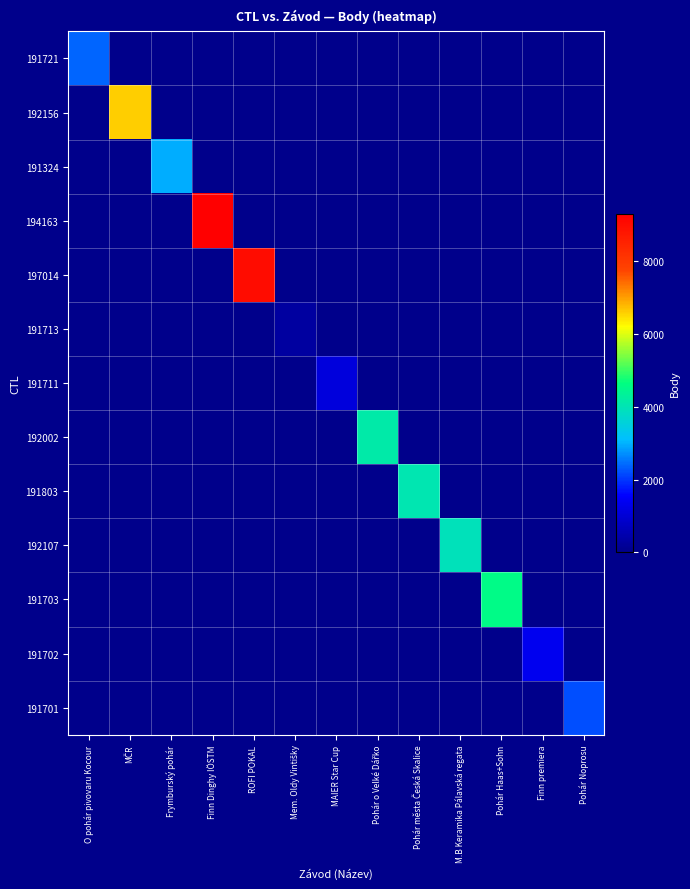

At how many categories does at least one series exceed 4559?

4